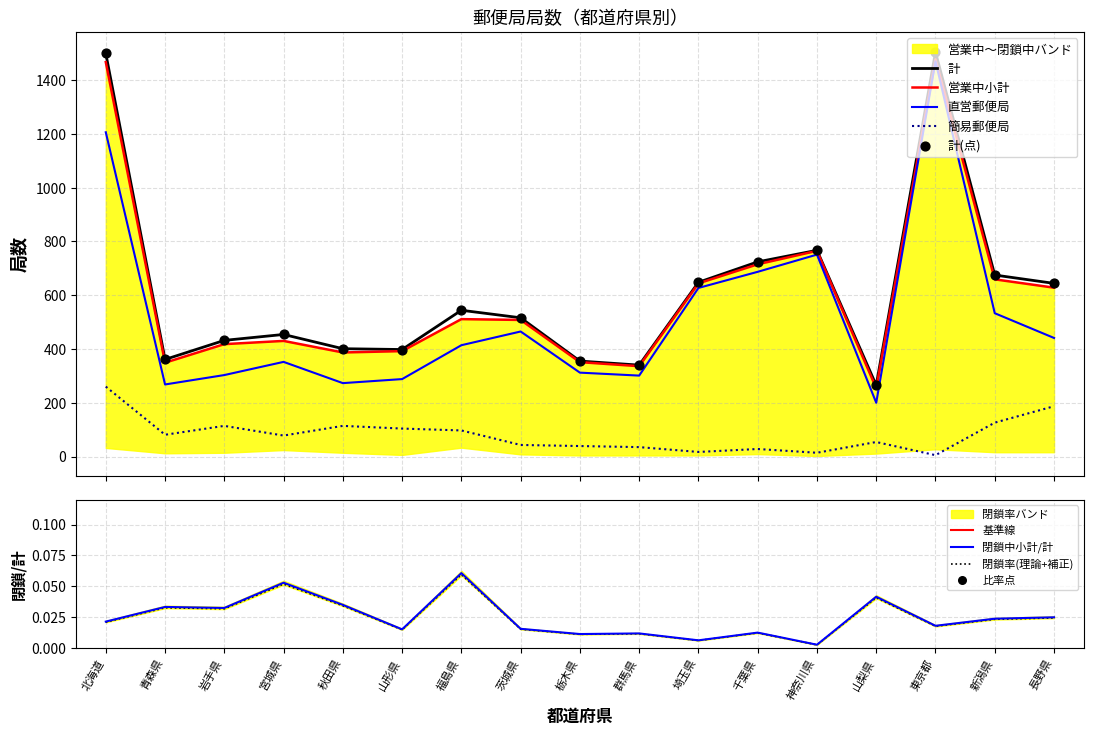

Is the value of 営業中小計 at 栃木県 greater than the value of 簡易郵便局 at 宮城県?

Yes